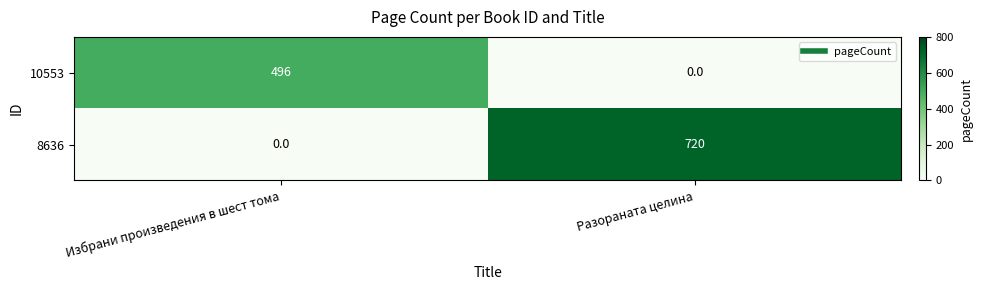

The 8636 series shows -286 at Избрани произведения в шест тома. True or false?

False